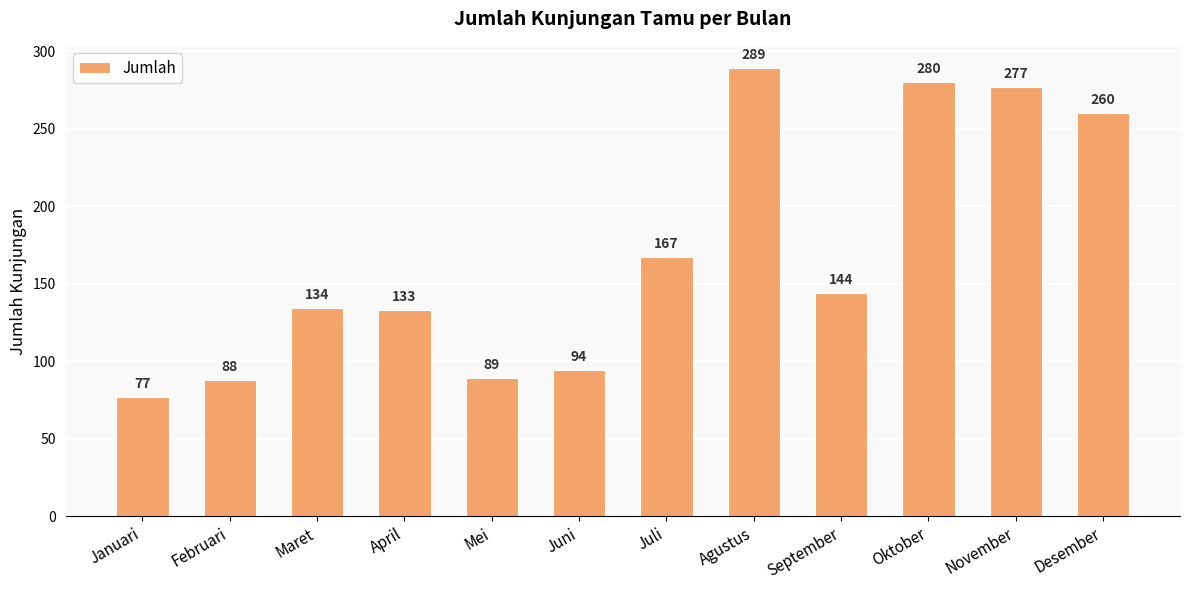

What is the difference between the maximum and minimum values?

212